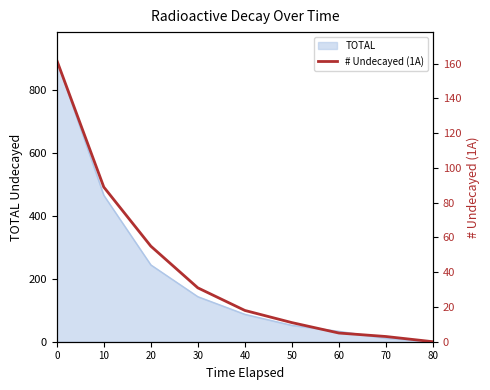

Reading left to right, what are all the values shown in this chart?

0=162	10=89	20=55	30=31	40=18	50=11	60=5	70=3	80=0